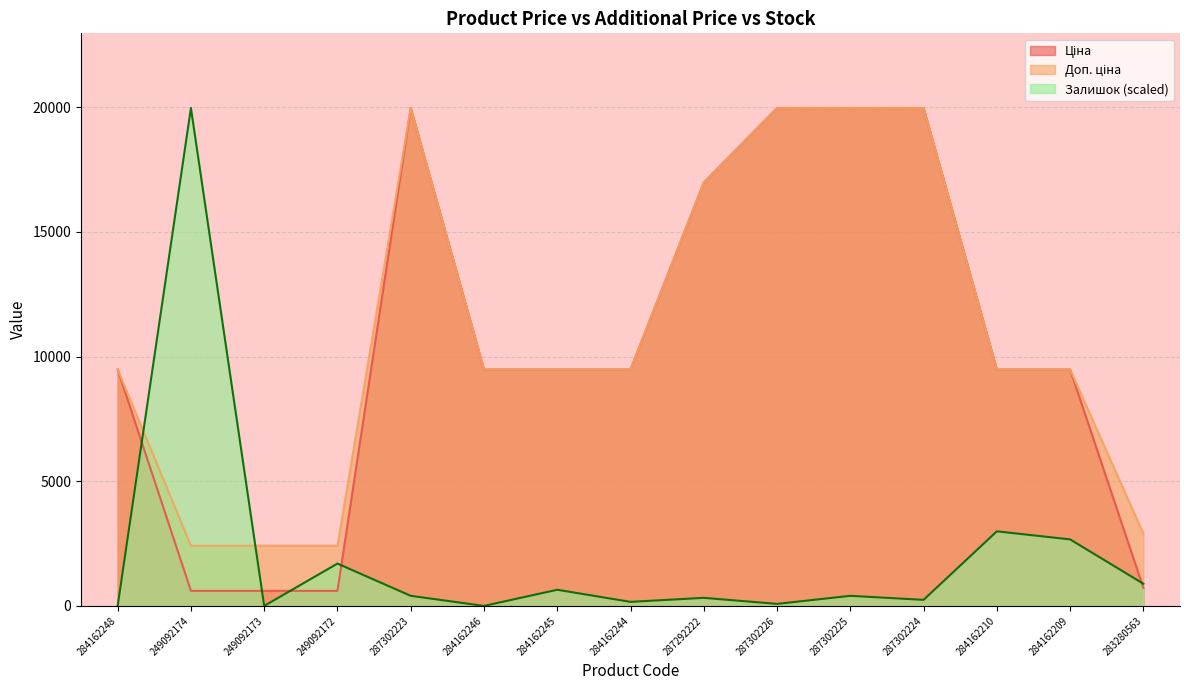

Which series ends up on top after the final intersection of Доп. ціна and Залишок?

Доп. ціна